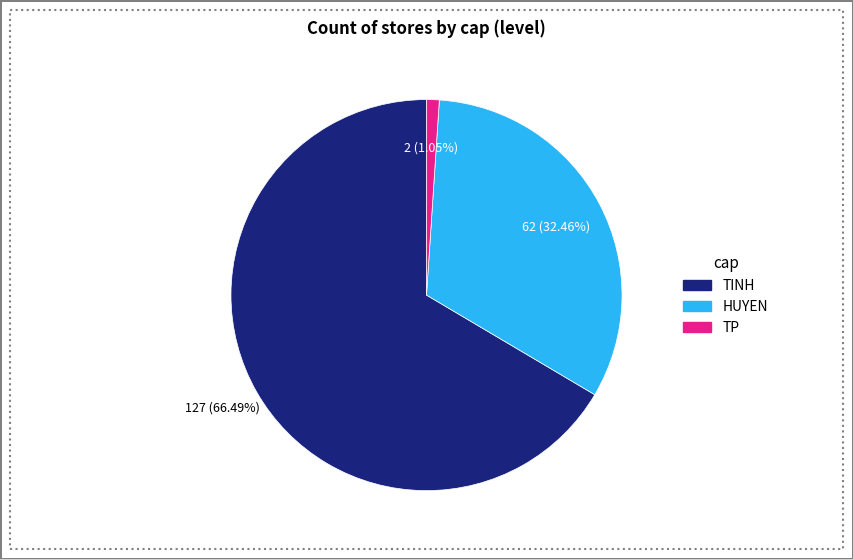

Which category has the smallest portion of the pie?

TP